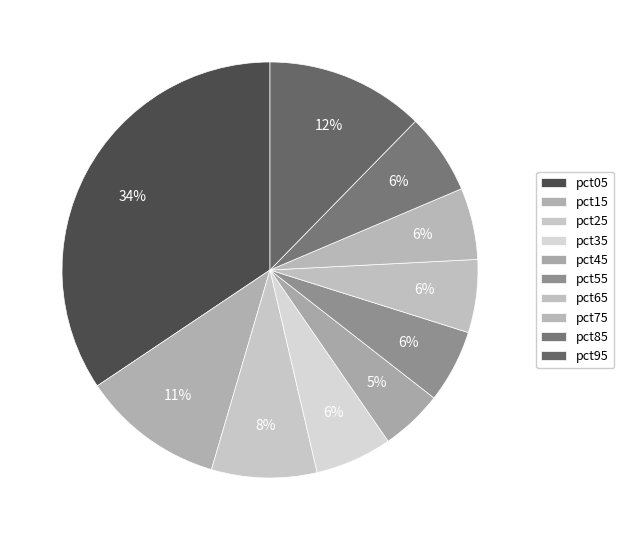

What is the total percentage of pct85 and pct35?

12.3%